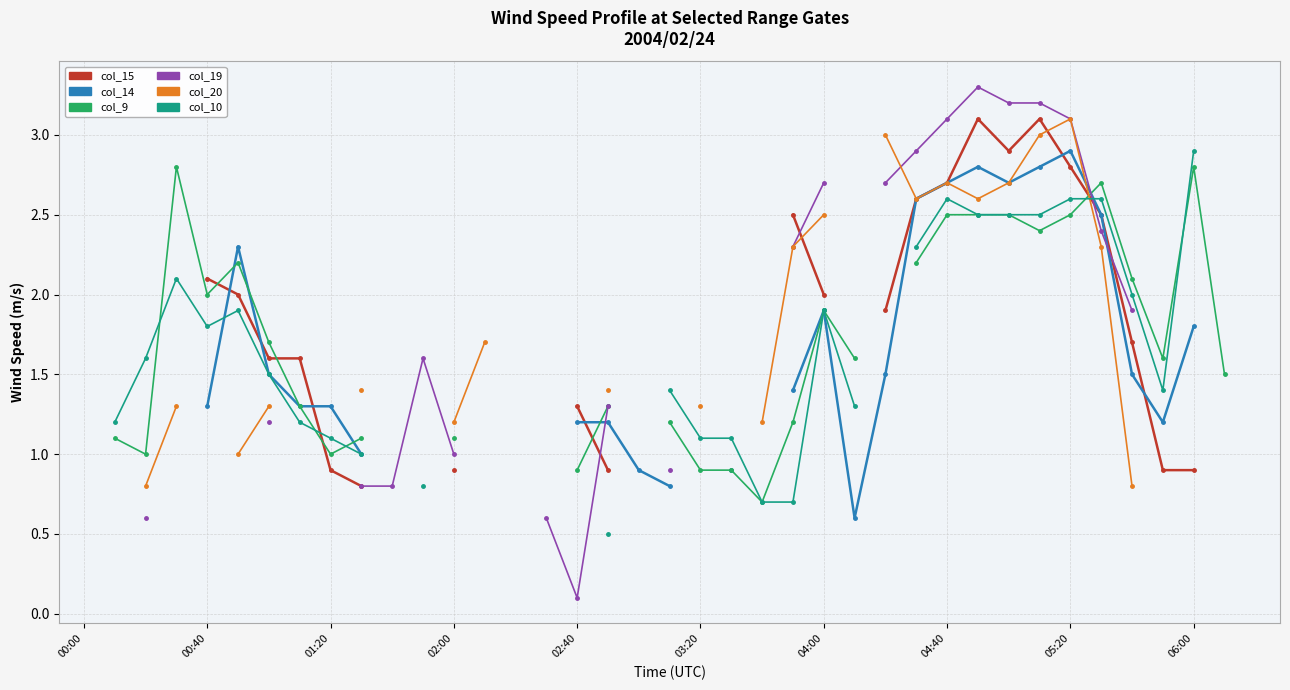

In col_20, how many points are higher than both neighbors (excluding endpoints)?

2